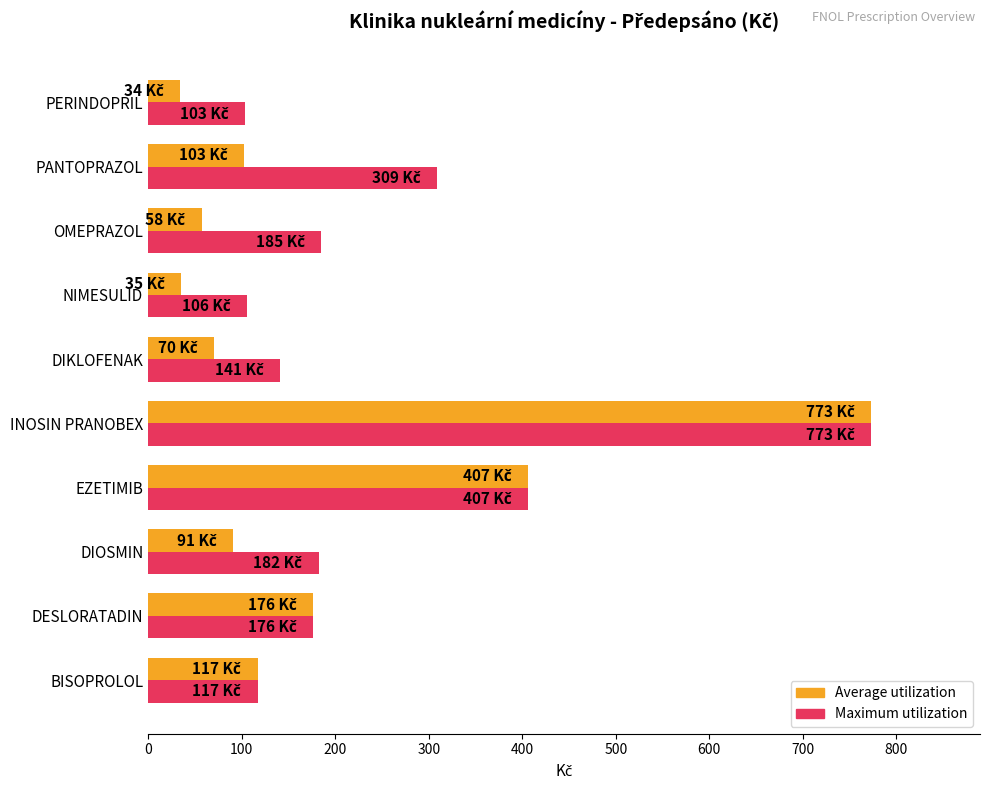

At which category is the sum across all series the highest?

INOSIN PRANOBEX